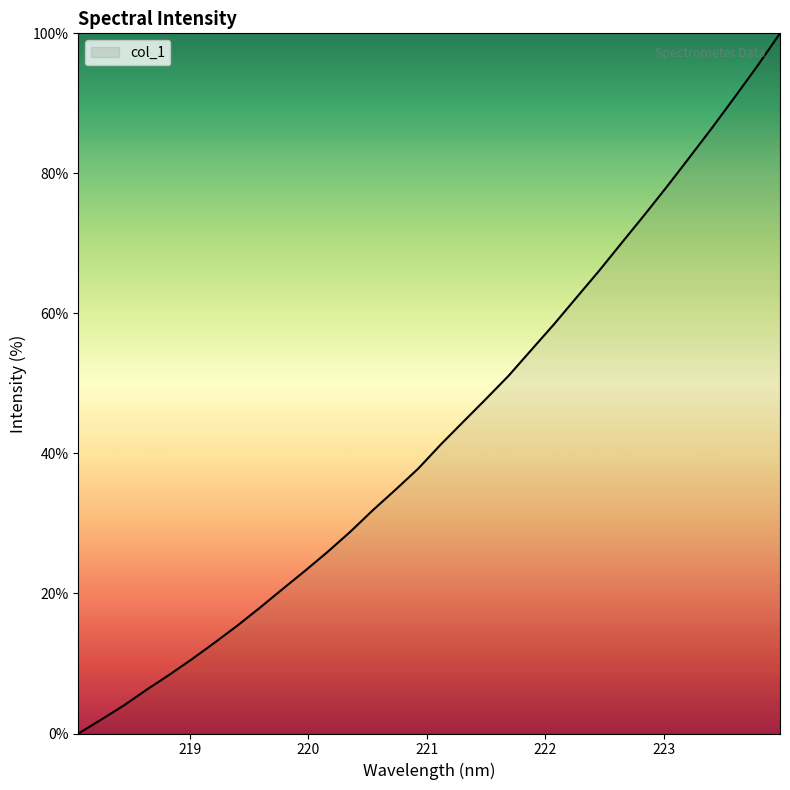

What is the difference between the maximum and minimum values?

100.0